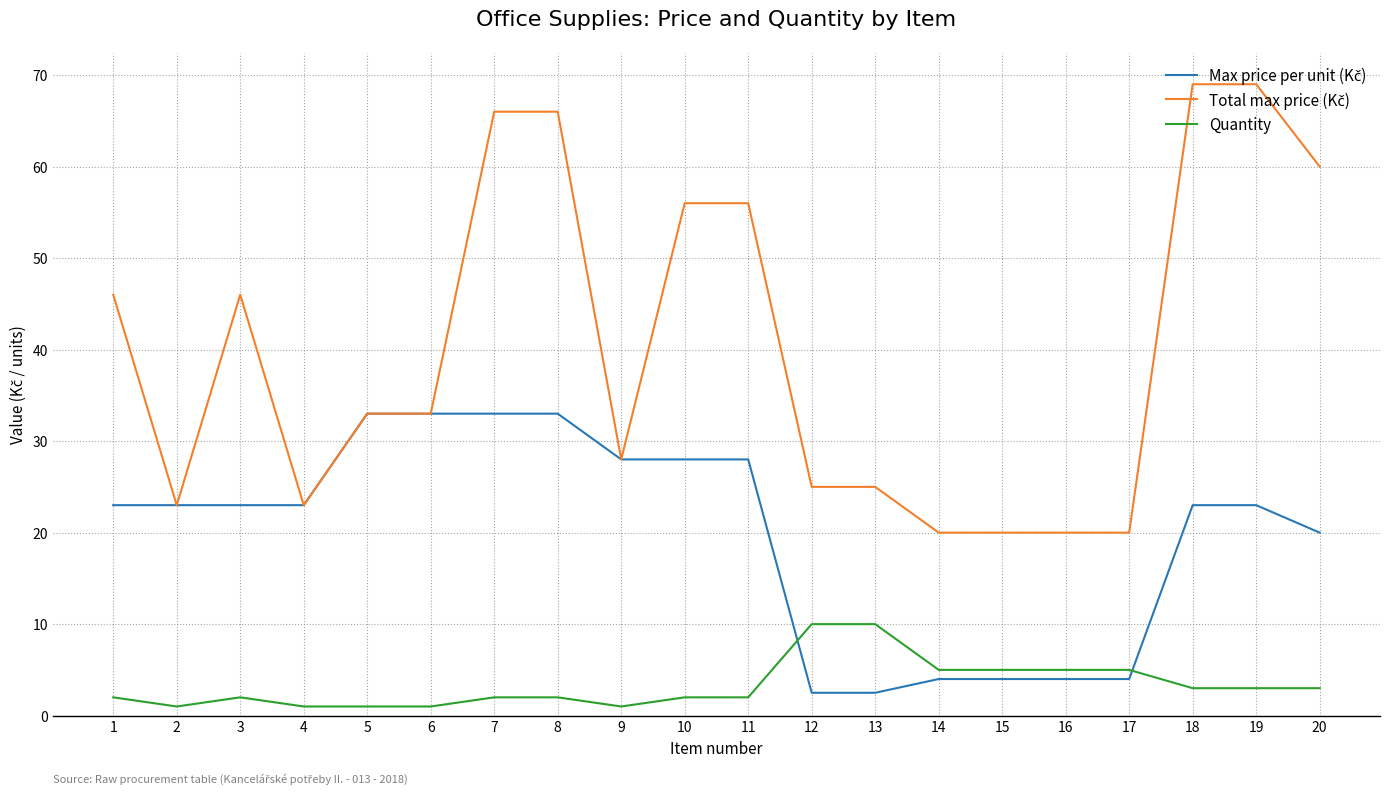

What is the total value across all series at 7?

101.0